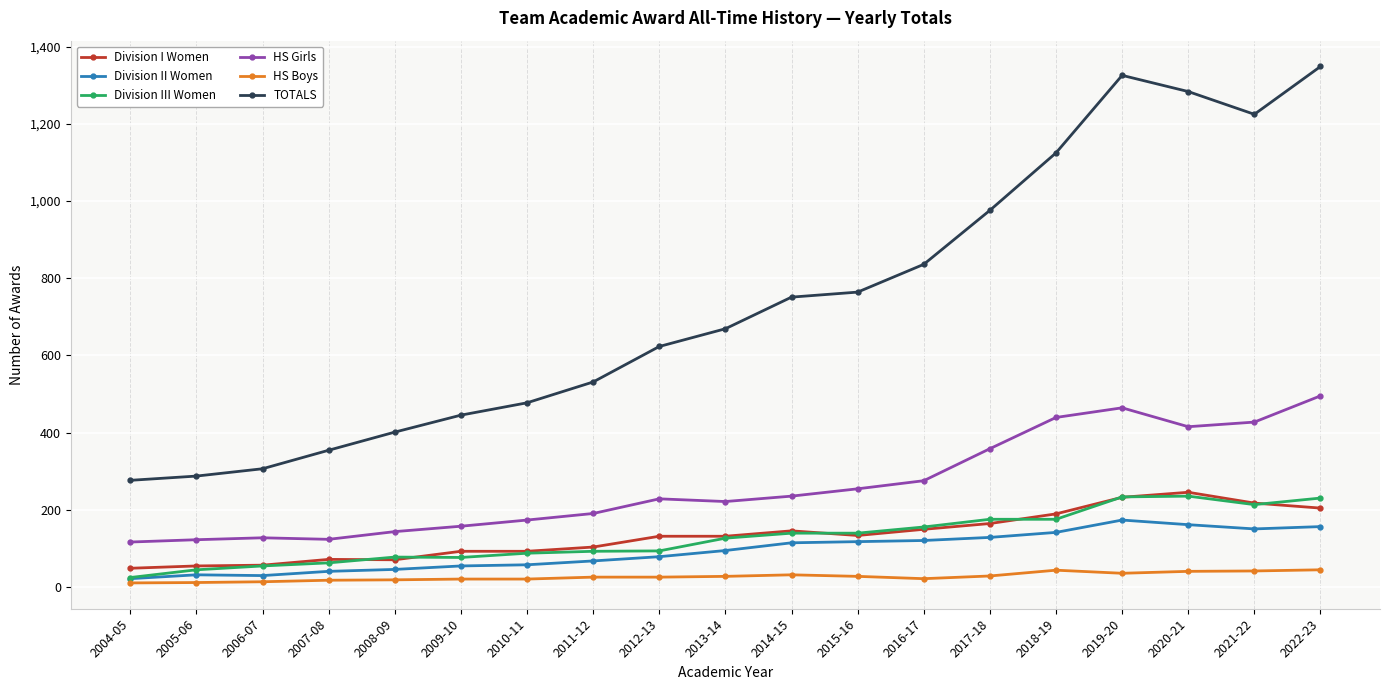

Which label corresponds to the largest value in the chart?

2022-23